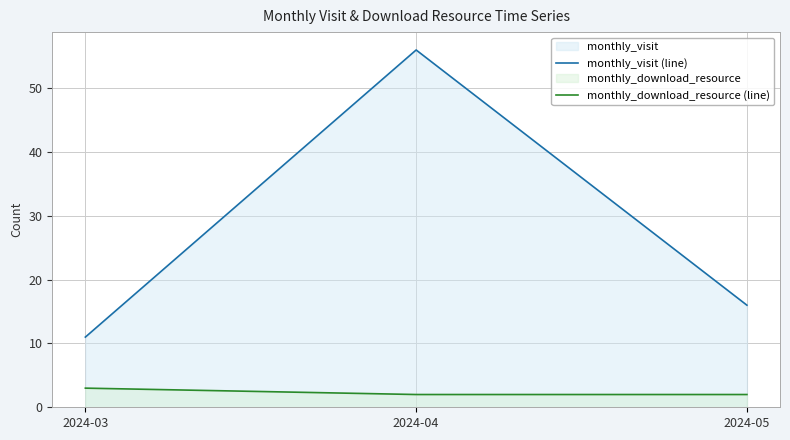

Rank the series at 2024-03 from lowest to highest value.

monthly_download_resource (line), monthly_visit (line)